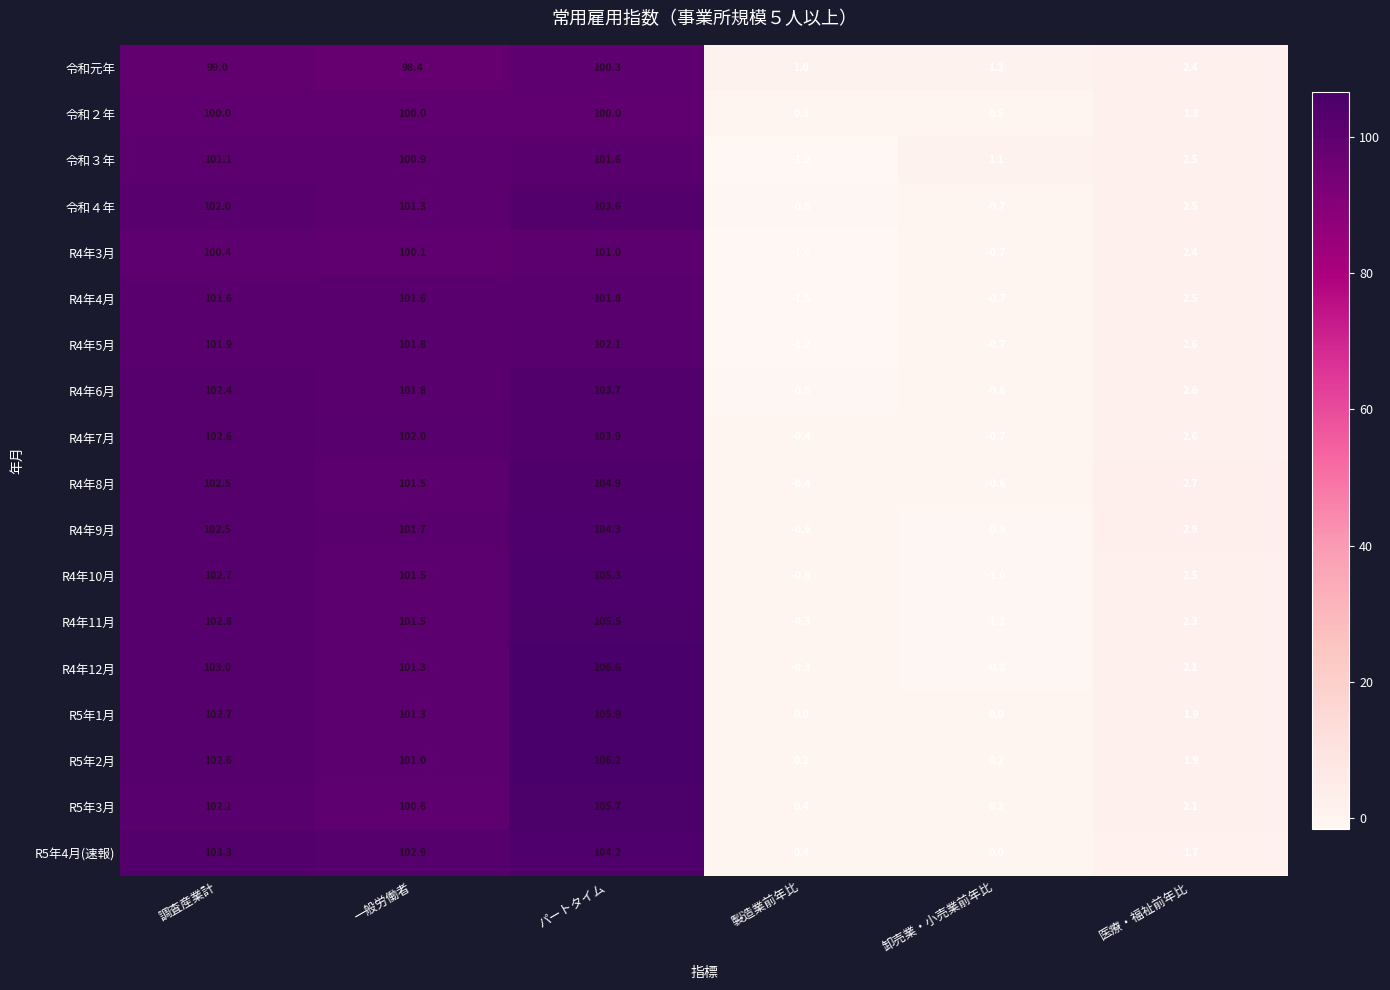

How many data points in R5年1月 are less than 101?

3